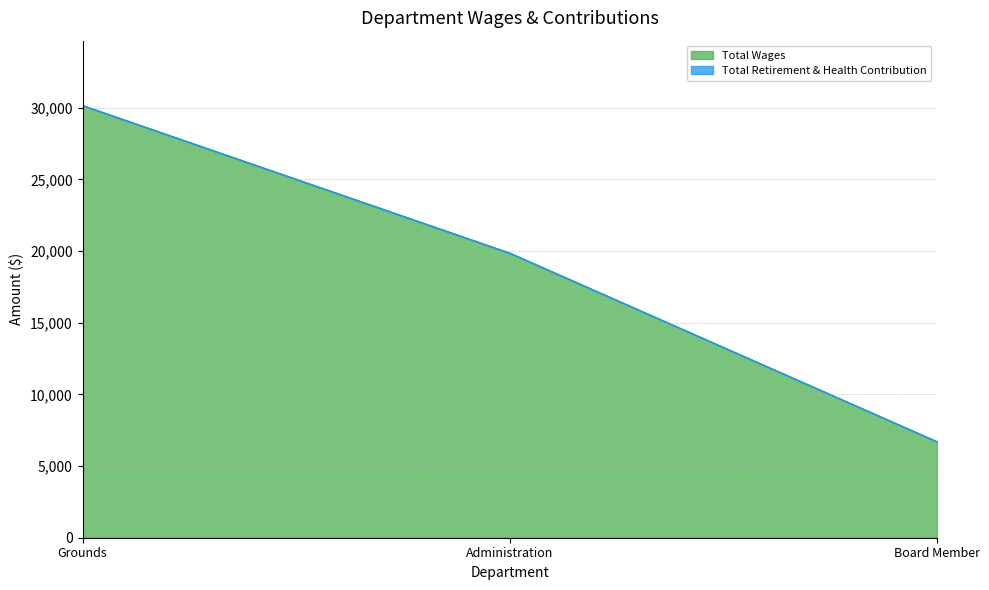

Reading left to right, what are all the values shown in this chart?

Grounds=30155	Administration=19858	Board Member=6700